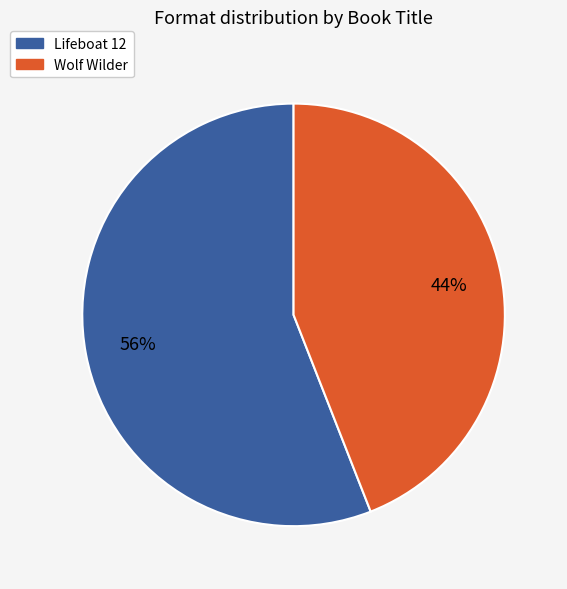

How many slices are in this pie chart?

2